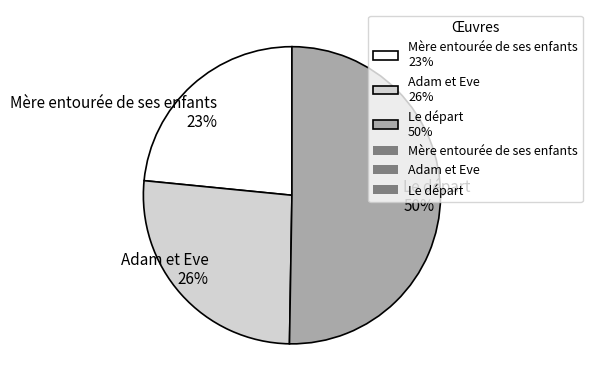

Is the sum of Mère entourée de ses enfants and Le départ greater than half?

Yes